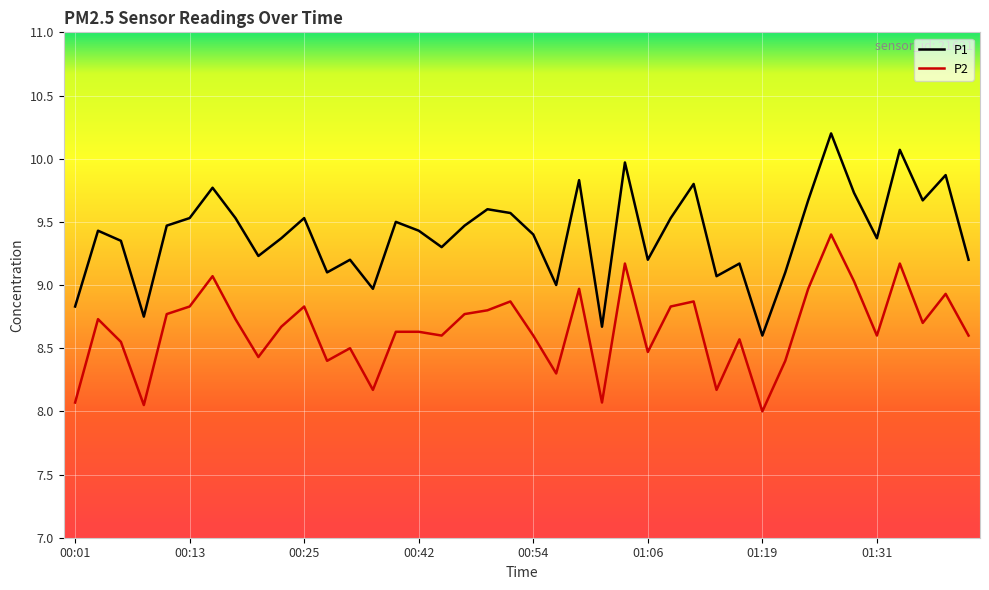

What is the maximum value shown in the chart?

10.2